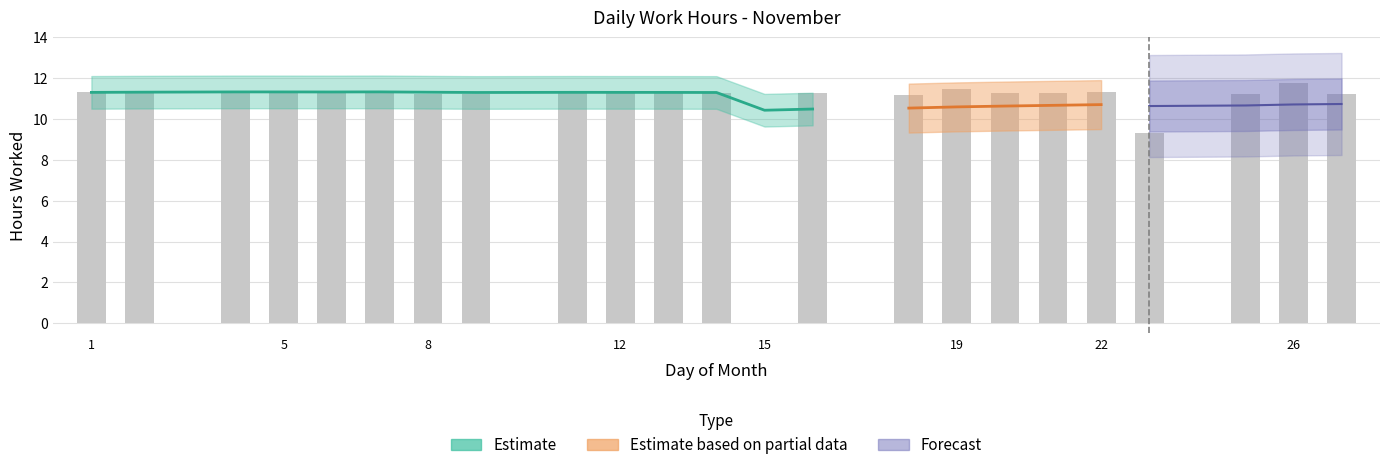

What is the greatest value displayed?

11.8